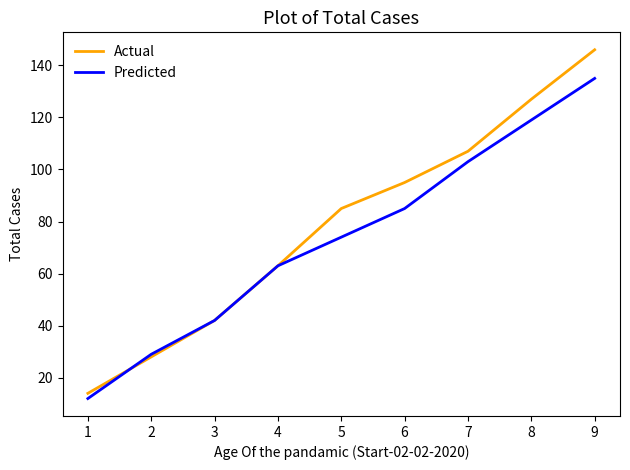

What is the total value across all series at 7?

210